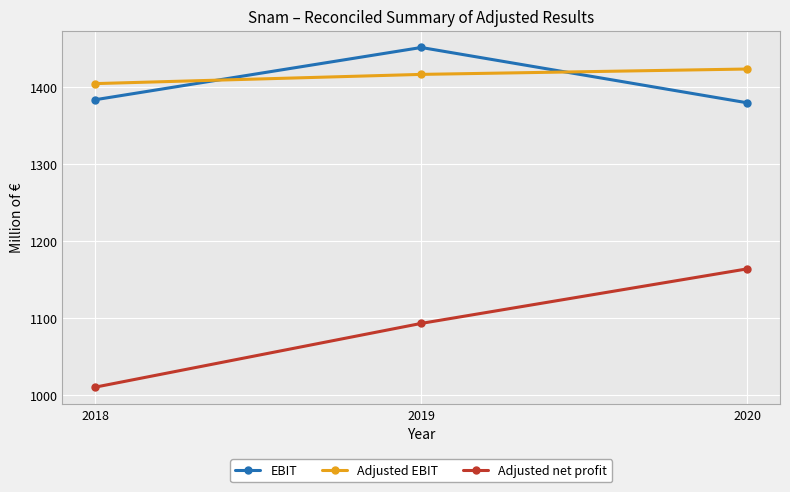

True or false: EBIT has a value of 1384 at 2018.

True